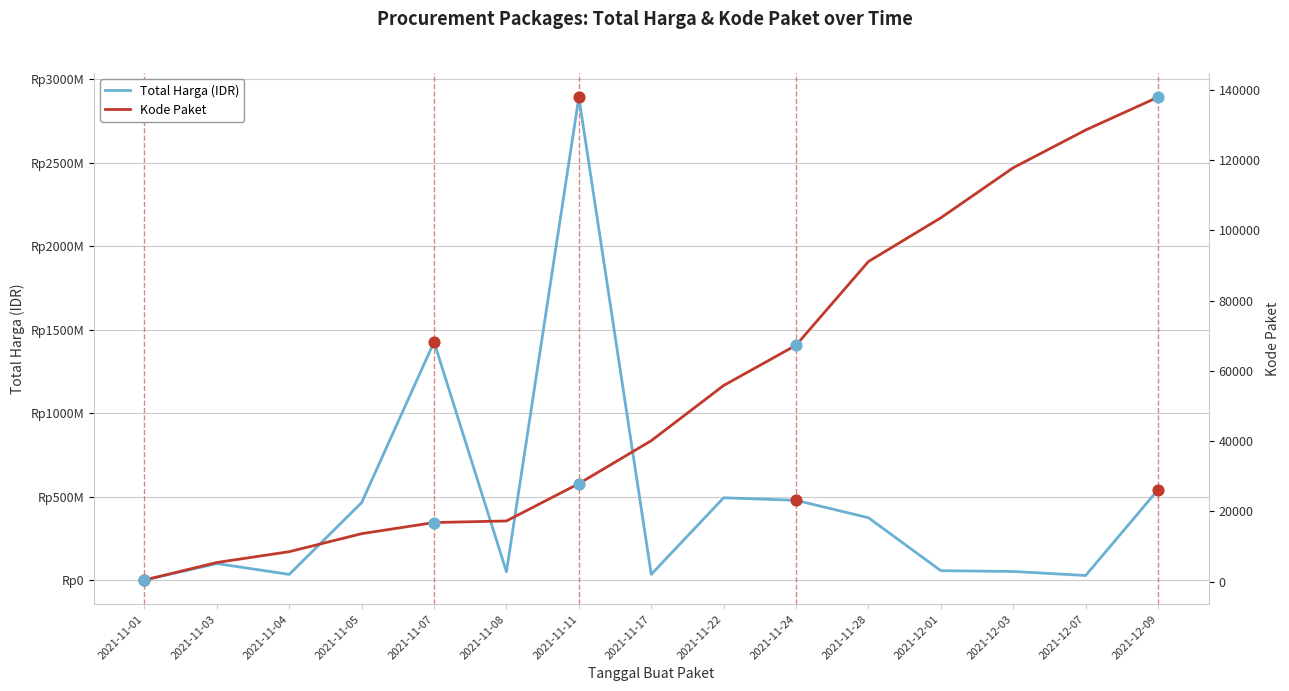

Which series has the largest Y range (max minus min)?

Total Harga (IDR)